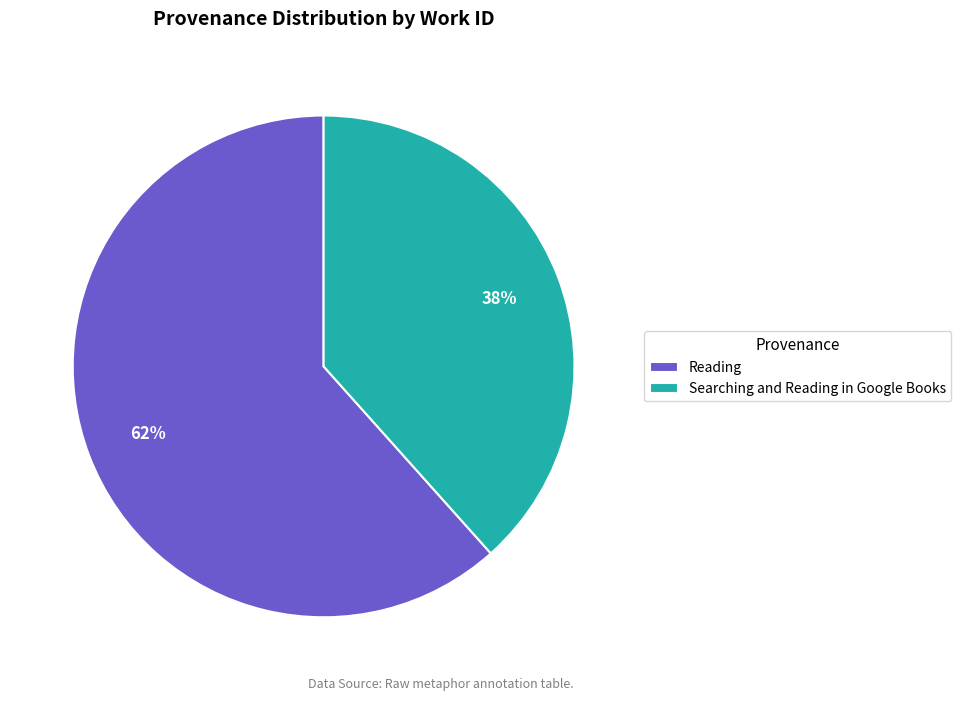

What percentage is the Reading slice, to the nearest percent?

62%